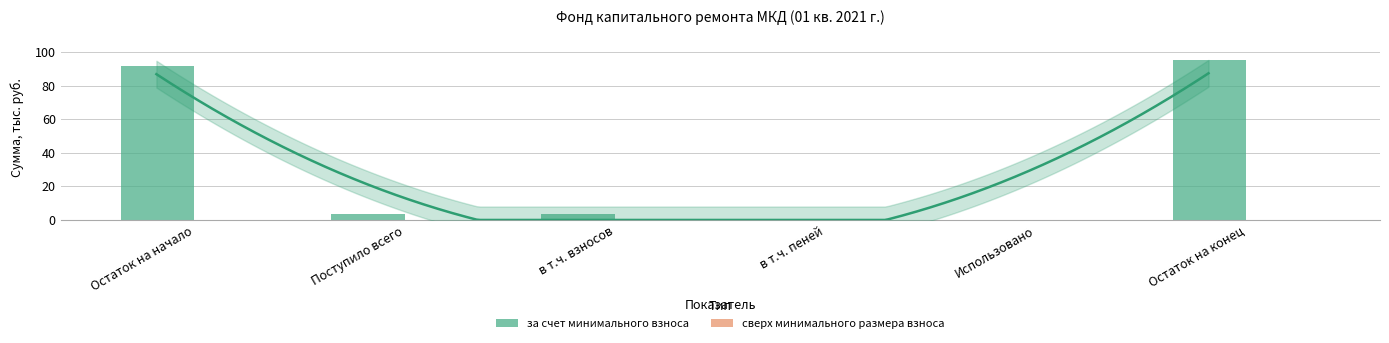

Is it true that сверх минимального размера взноса equals 0.0 at Использовано?

True